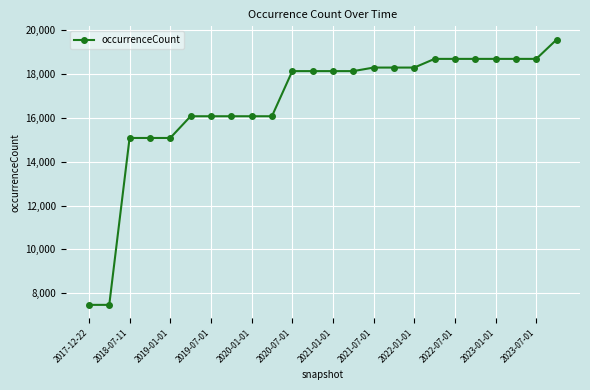

What is the maximum value shown in the chart?

19563